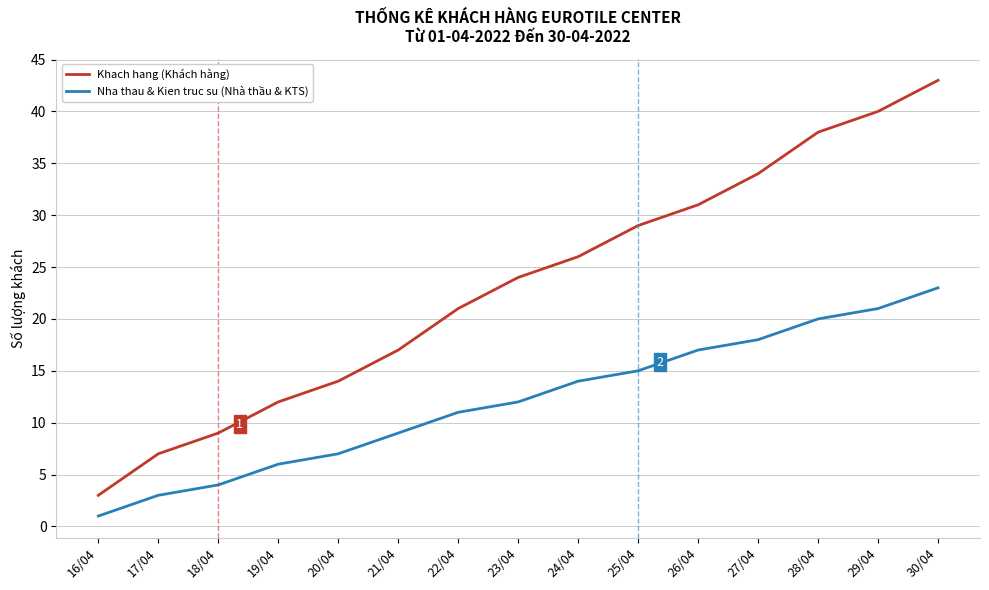

Rank the series by their maximum value, from highest to lowest.

Khach hang (Khách hàng), Nha thau & Kien truc su (Nhà thầu & KTS)